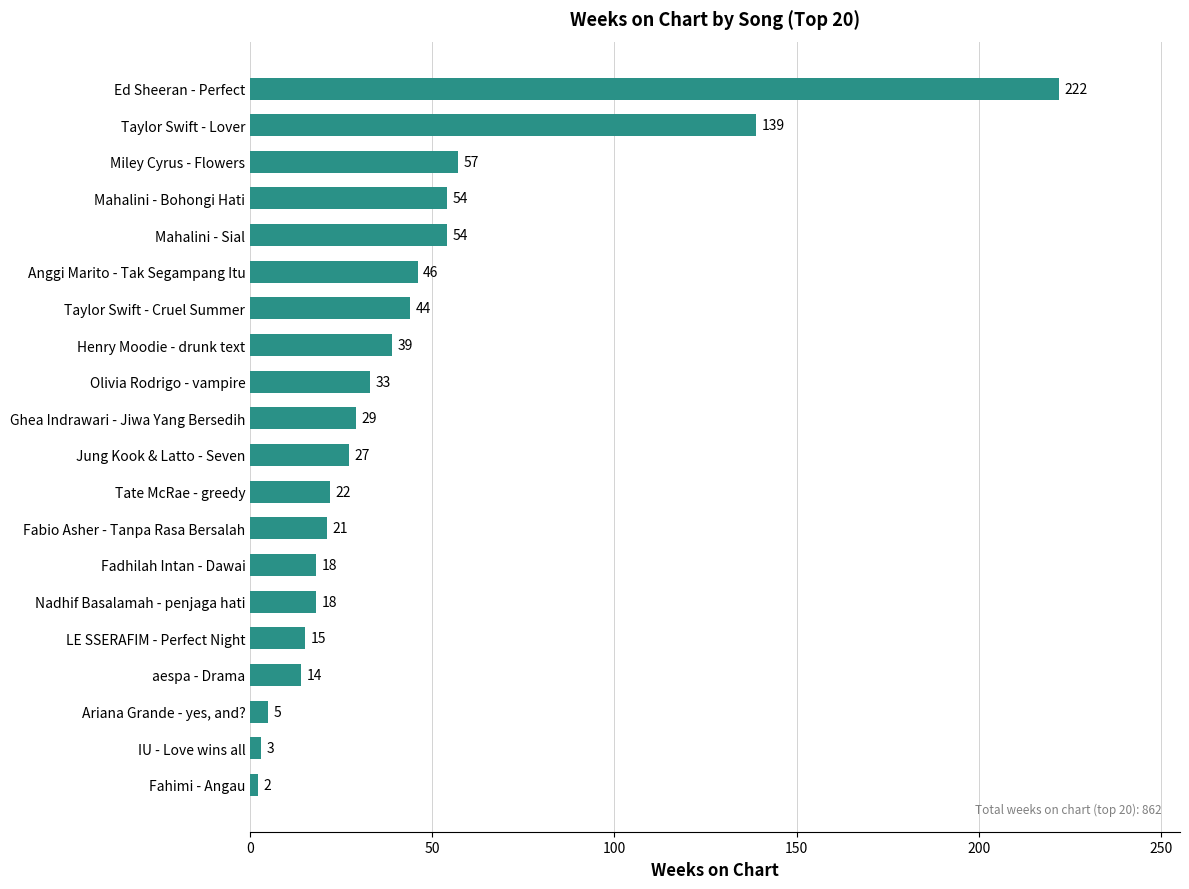

Where is the data nearest to the value 112?

Taylor Swift - Lover